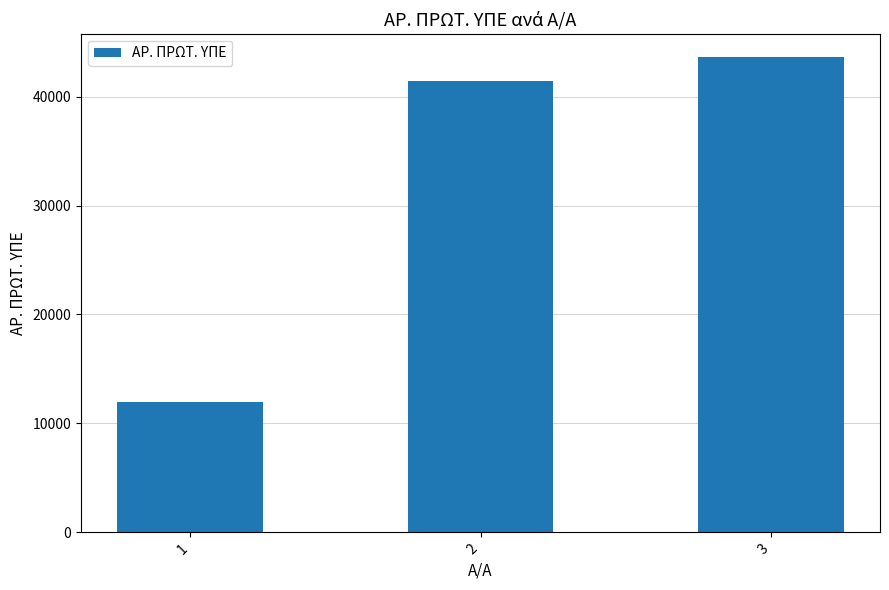

True or false: the data shows 41411 at 2.

True